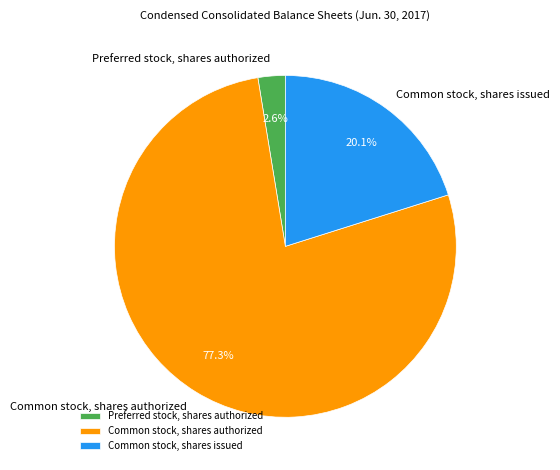

Is it true that Preferred stock, shares authorized is 8% of the pie?

False